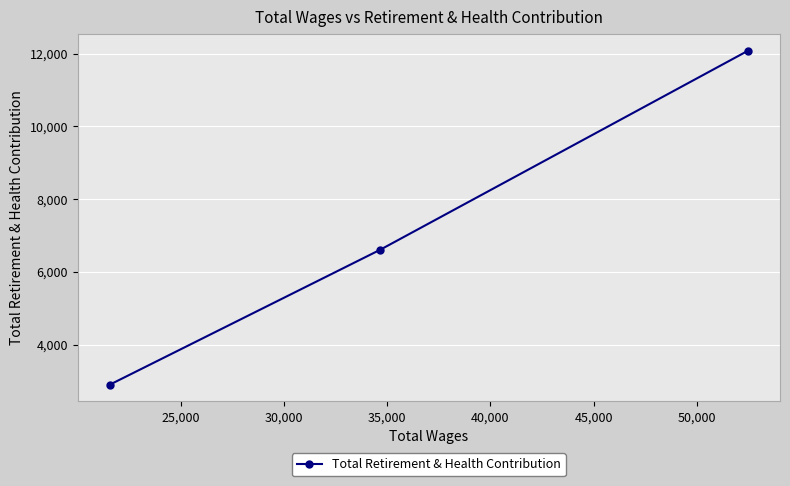

What is the greatest value displayed?

12084